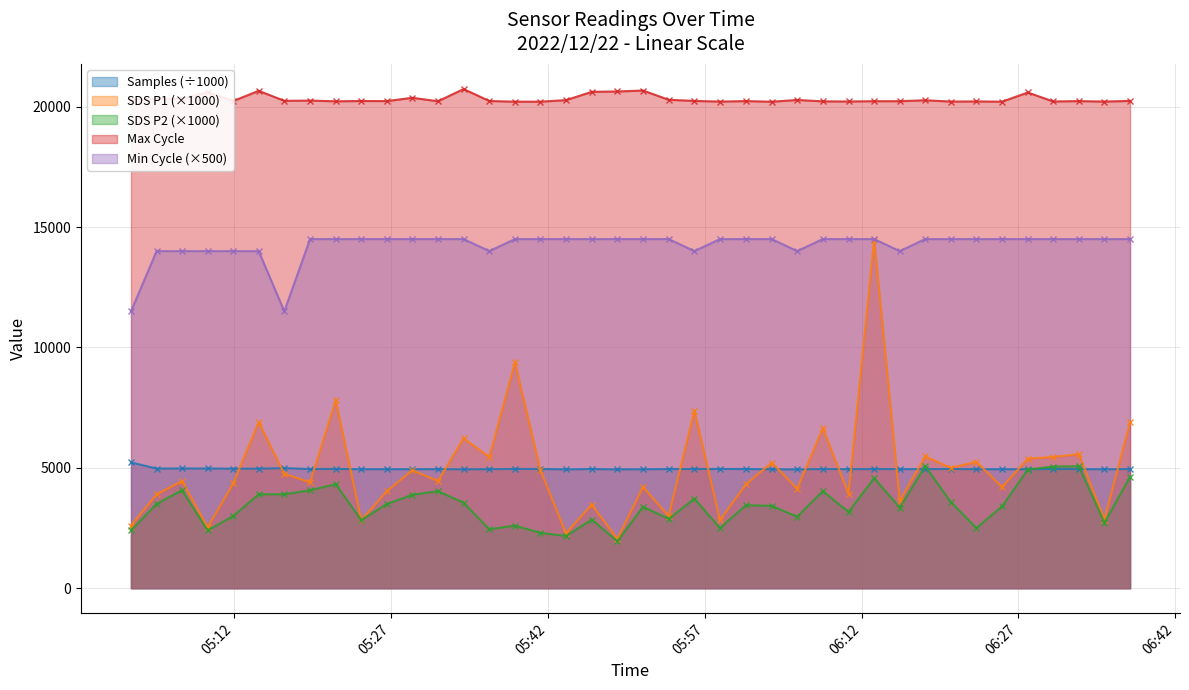

Where do Samples and SDS_P2 first cross each other?

2022/12/22 06:15:39 and 2022/12/22 06:18:05